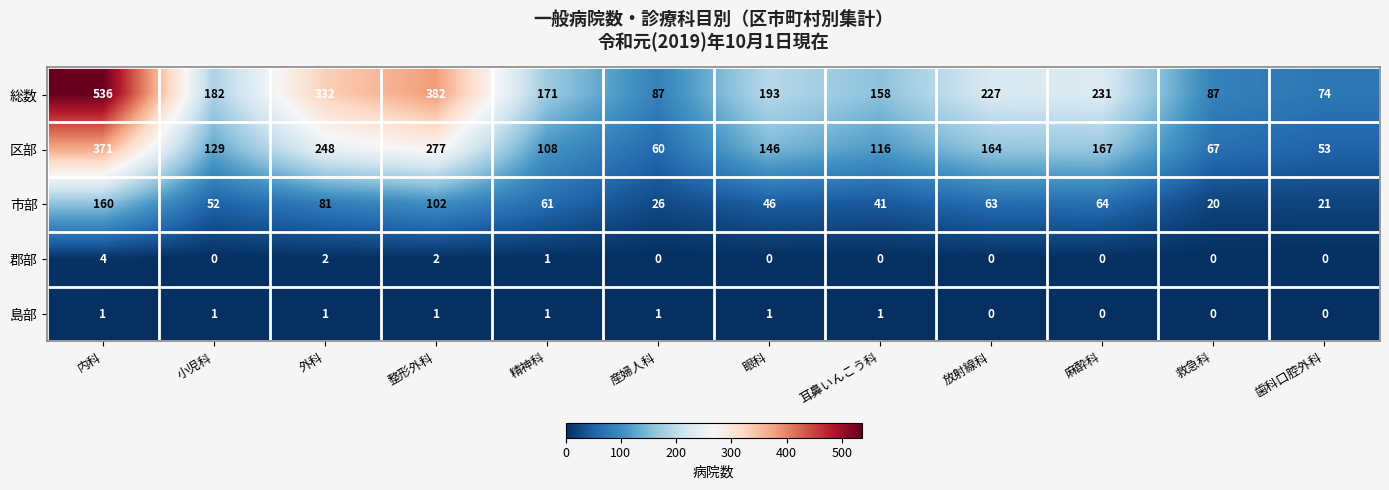

What is the total value across all series at 救急科?

174